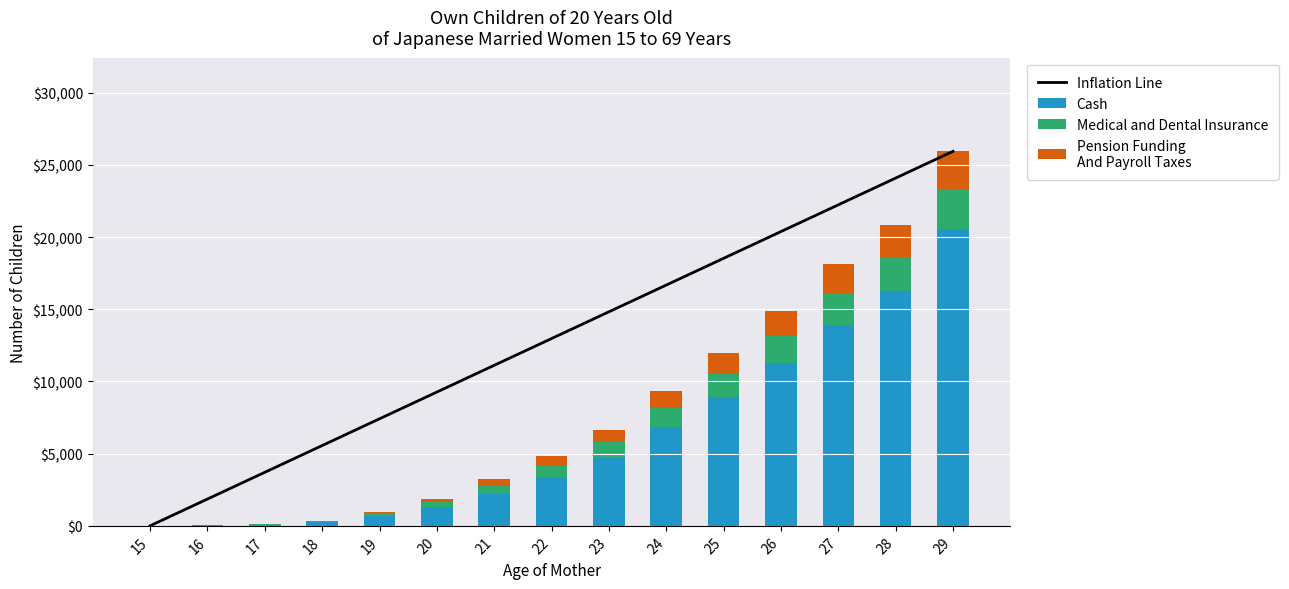

What is the difference between the highest and lowest values at 19?

7334.9